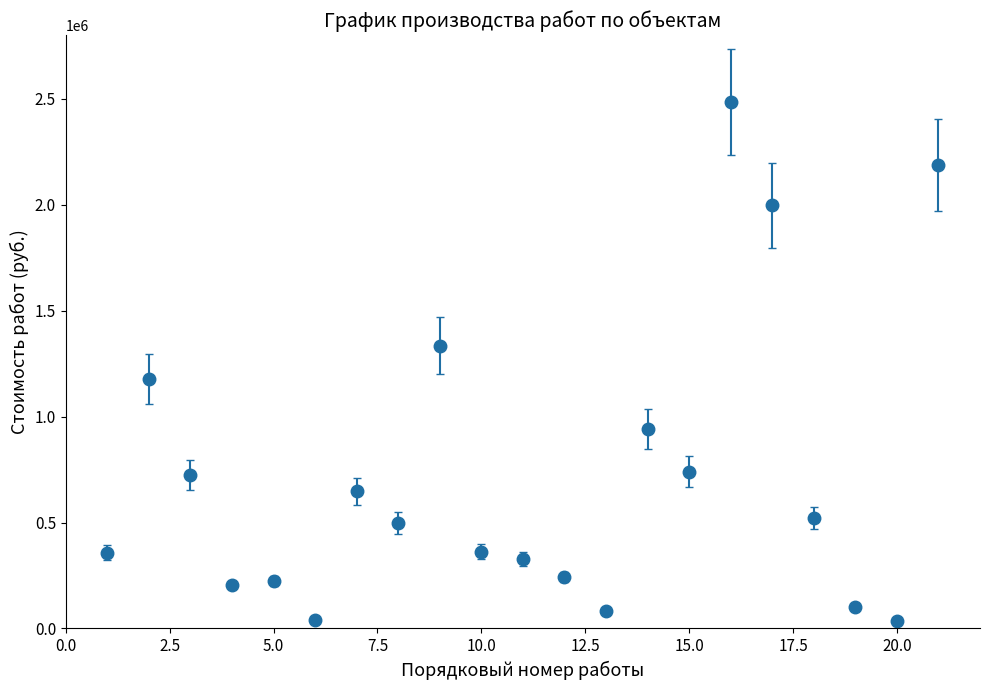

What is the maximum value shown in the chart?

2484981